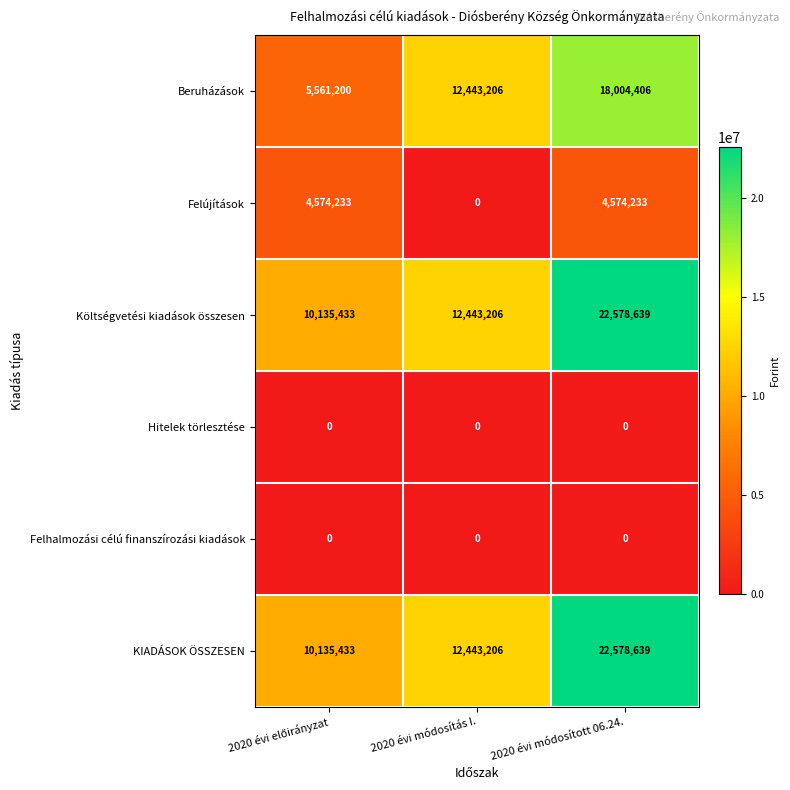

What is the greatest value displayed?

22578639